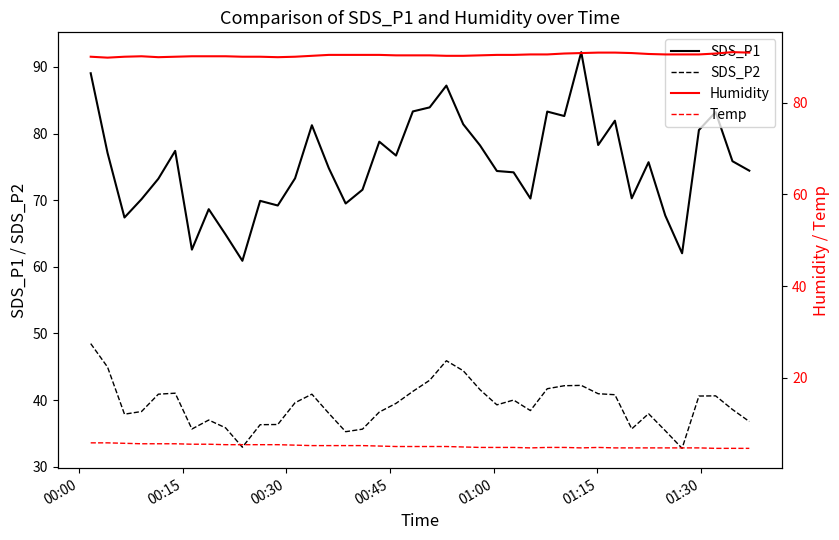

True or false: SDS_P1 and SDS_P2 cross at least once.

False